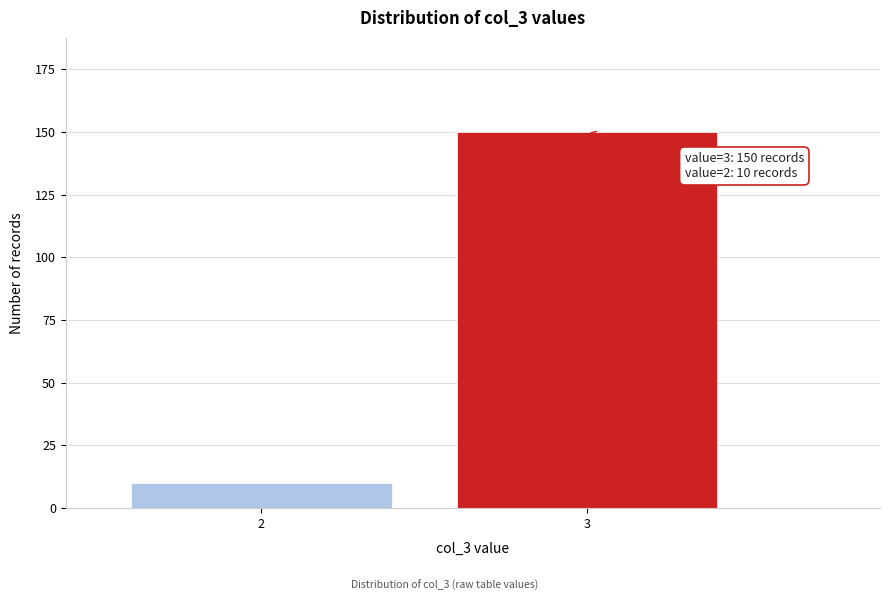

Reading left to right, list all the values displayed in this chart.

10	150